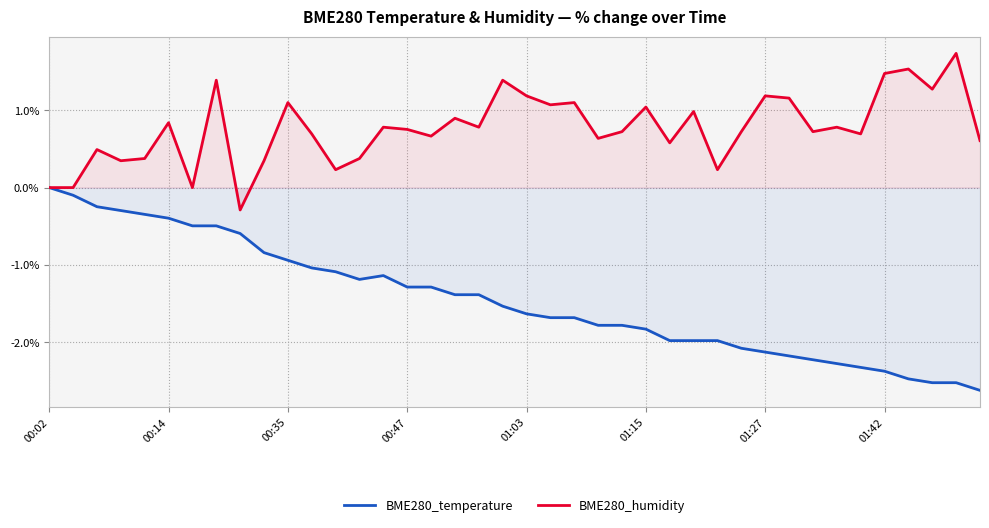

Between 31 and 36, which series saw the biggest shift?

BME280_humidity